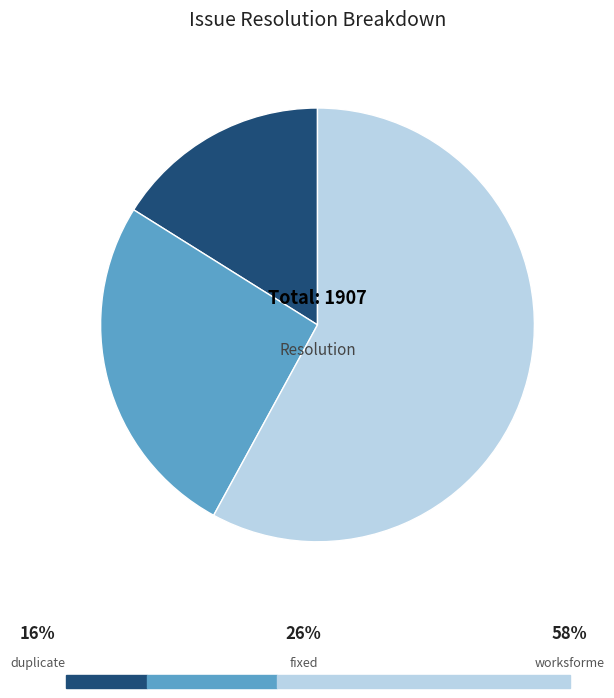

Does any single category account for the majority?

Yes